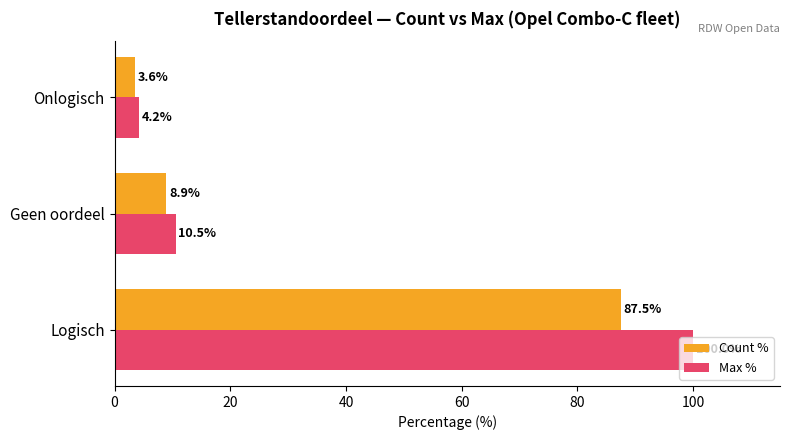

List the labels in order of Count % value, smallest first.

Onlogisch, Geen oordeel, Logisch